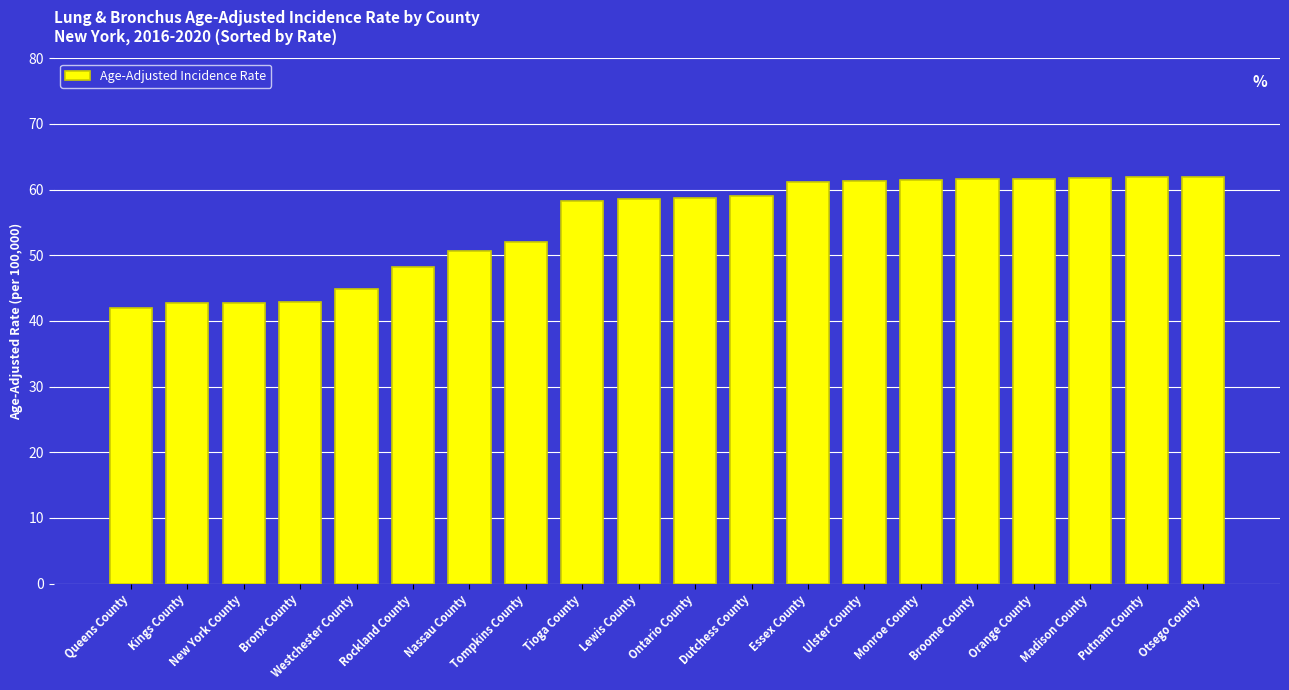

What is the value of the 20th bar from the left?

62.0